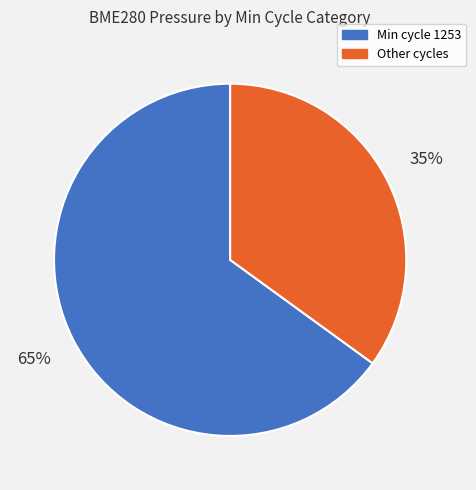

To the nearest percent, what is the average slice percentage?

50%